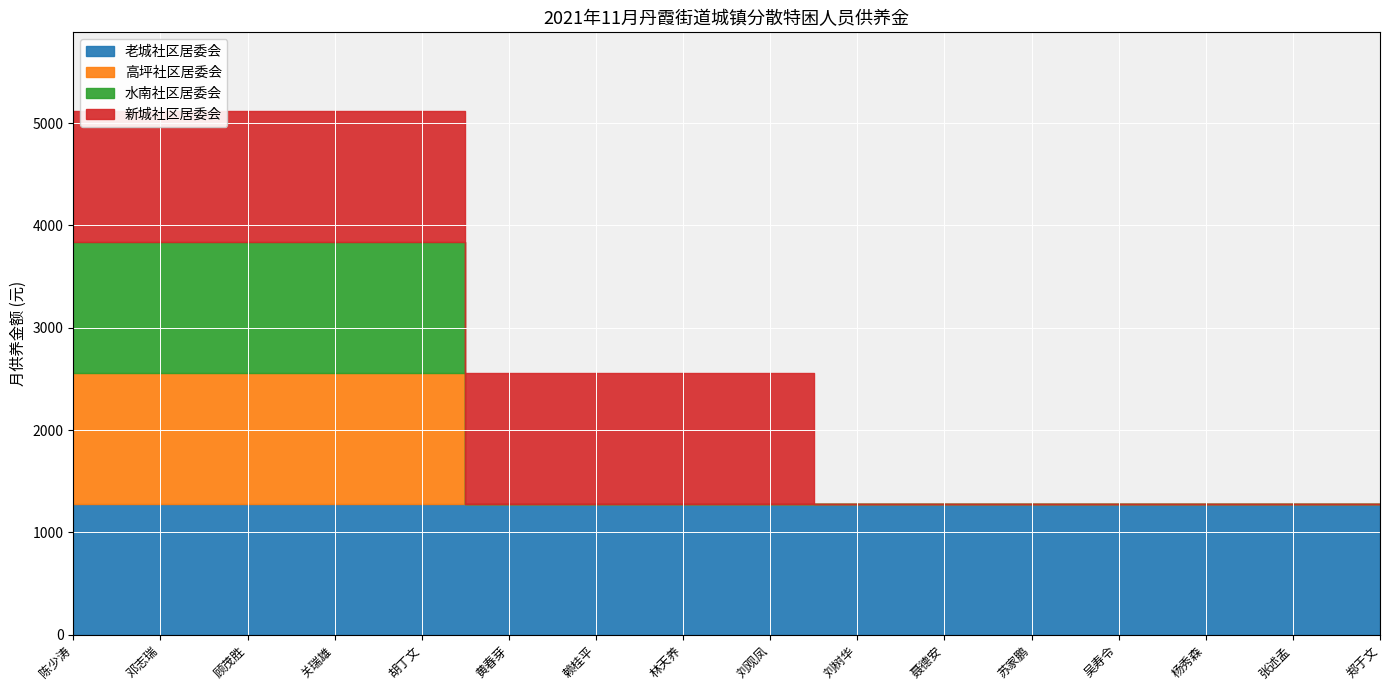

Which series has the largest total across all categories?

老城社区居委会